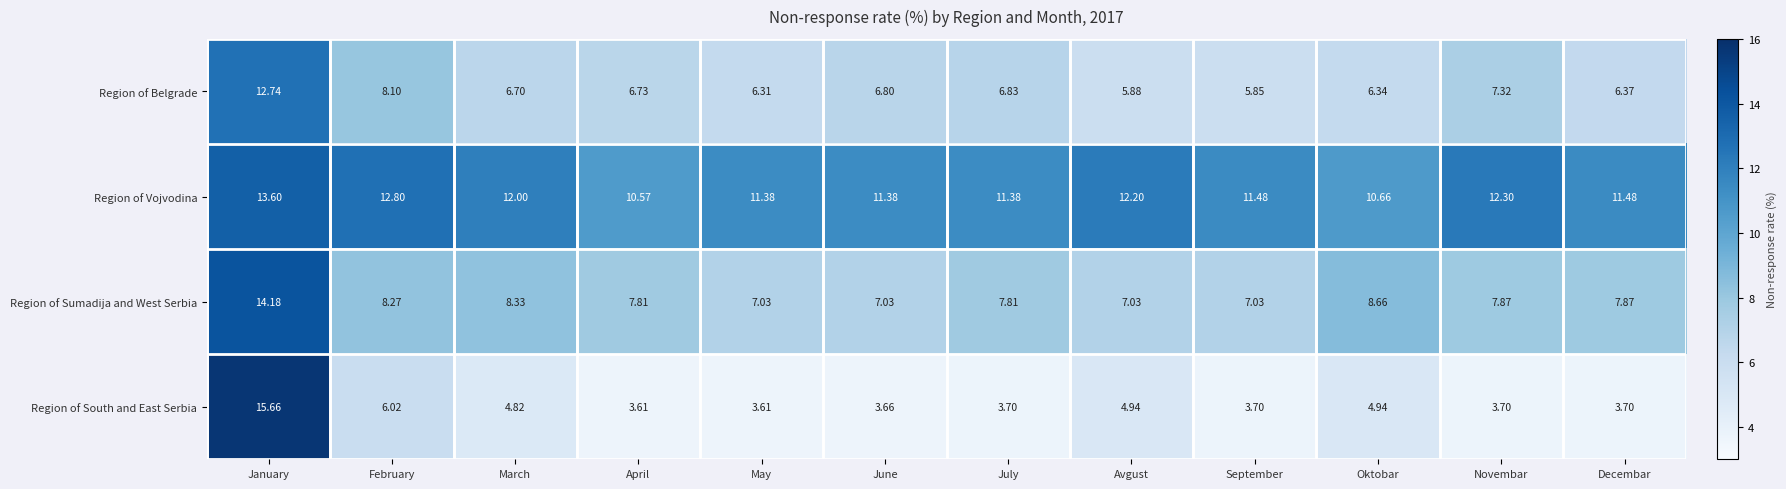

Which series has the largest total across all categories?

Region of Vojvodina